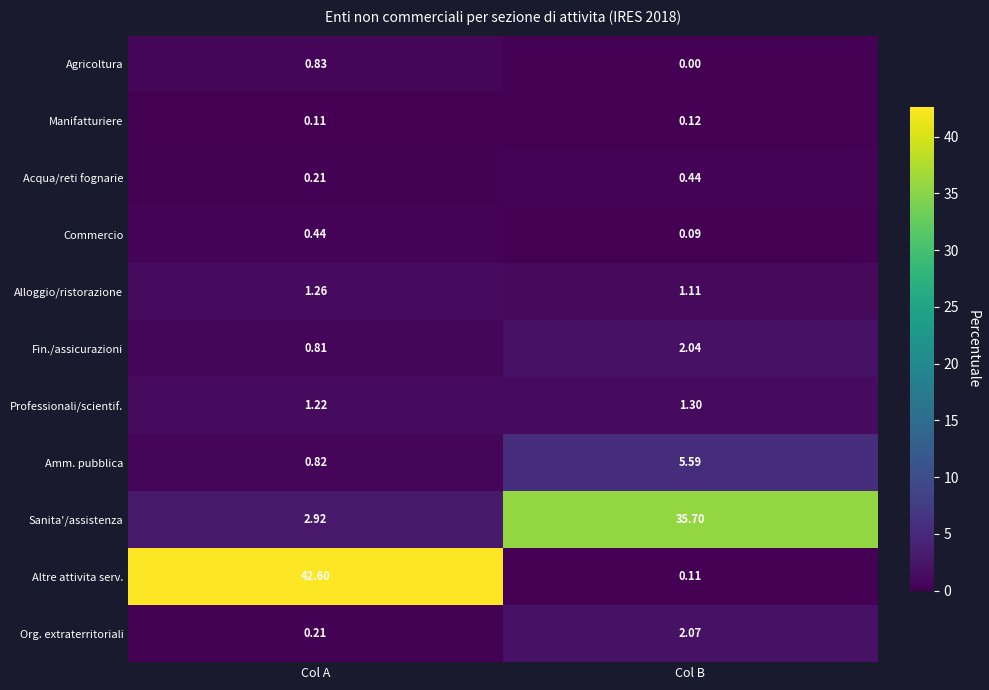

List the labels in order of Altre attivita serv. value, smallest first.

Col B, Col A